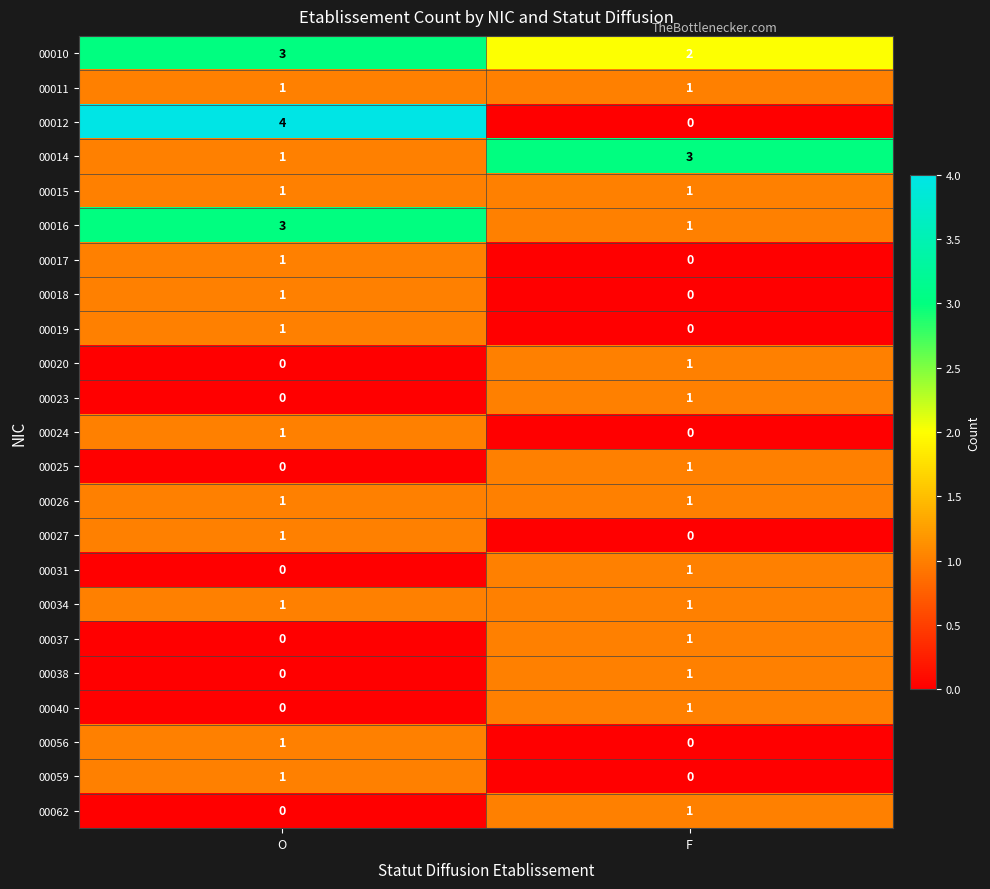

What is the greatest value displayed?

4